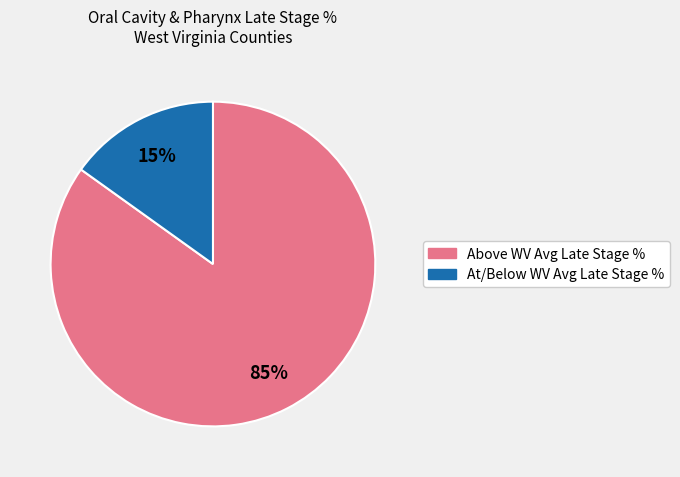

How many slices are in this pie chart?

2